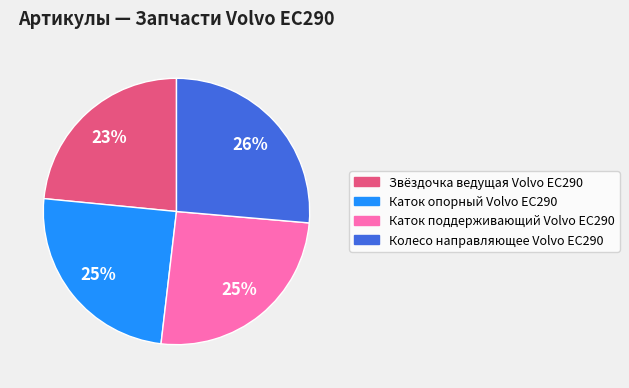

The Каток поддерживающий Volvo EC290 slice represents 25% of the pie. True or false?

True